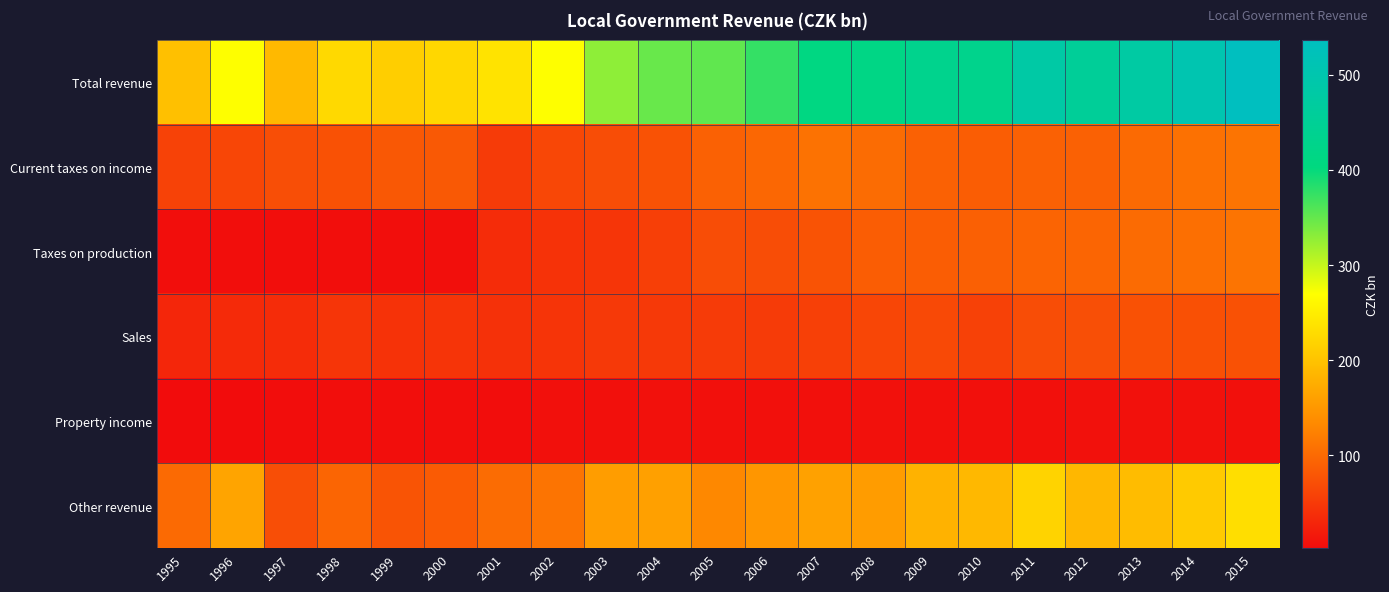

At which category does the chart reach its peak across all series?

2015